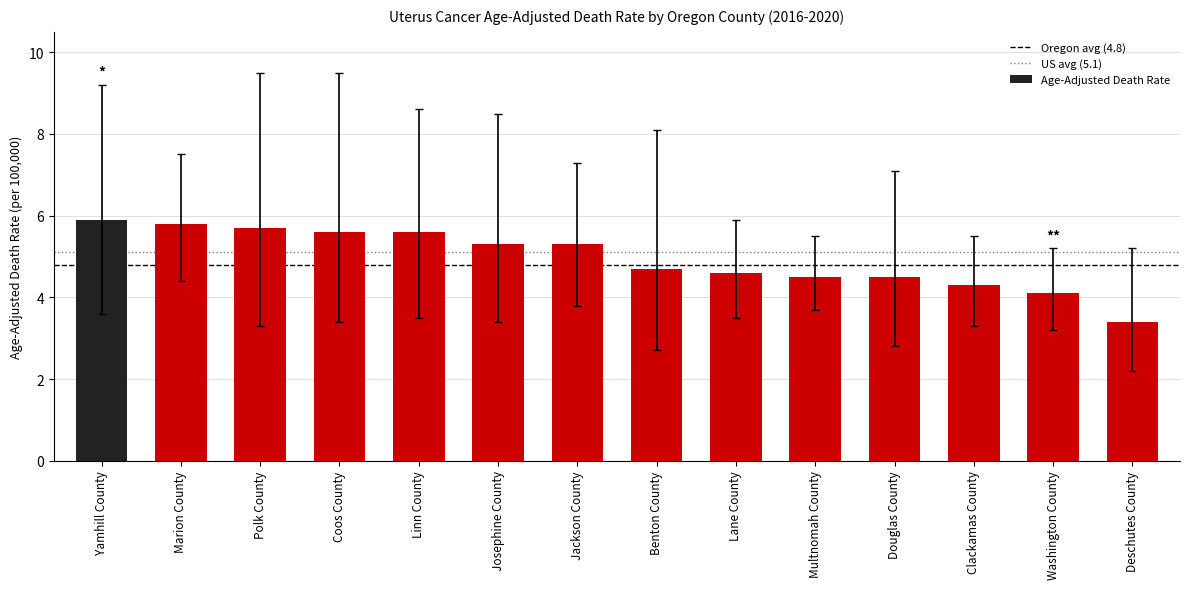

How many series are shown in this chart?

1